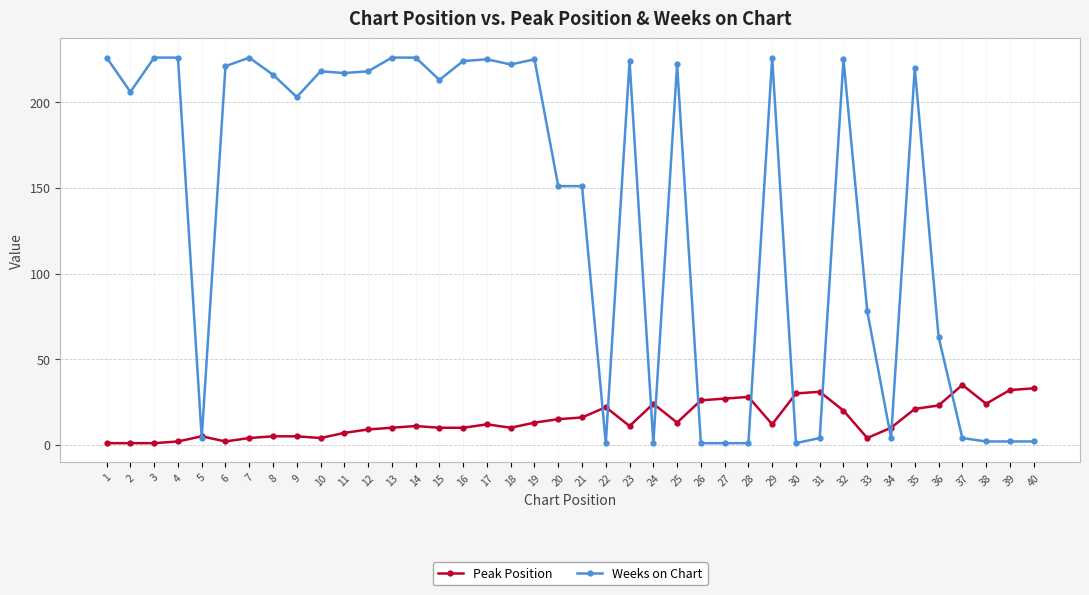

Reading left to right, list all the values displayed in this chart.

Peak Position: 1=1	2=1	3=1	4=2	5=5	6=2	7=4	8=5	9=5	10=4	11=7	12=9	13=10	14=11	15=10	16=10	17=12	18=10	19=13	20=15	21=16	22=22	23=11	24=24	25=13	26=26	27=27	28=28	29=12	30=30	31=31	32=20	33=4	34=10	35=21	36=23	37=35	38=24	39=32	40=33
Weeks on Chart: 1=226	2=206	3=226	4=226	5=4	6=221	7=226	8=216	9=203	10=218	11=217	12=218	13=226	14=226	15=213	16=224	17=225	18=222	19=225	20=151	21=151	22=1	23=224	24=1	25=222	26=1	27=1	28=1	29=226	30=1	31=4	32=225	33=78	34=4	35=220	36=63	37=4	38=2	39=2	40=2